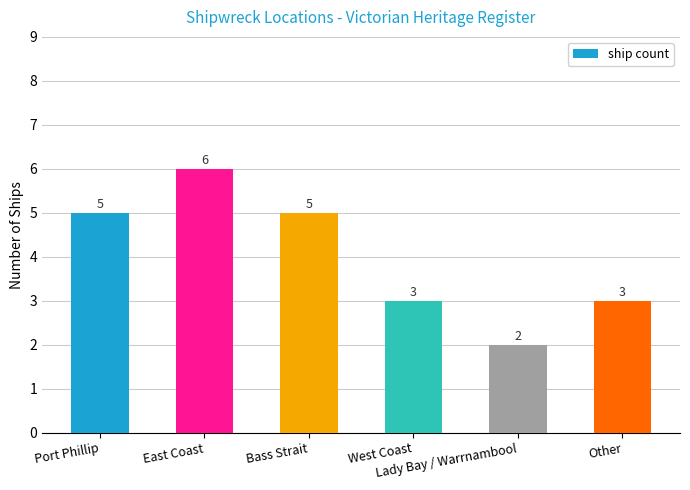

Count the values in the range 3 to 5.

4